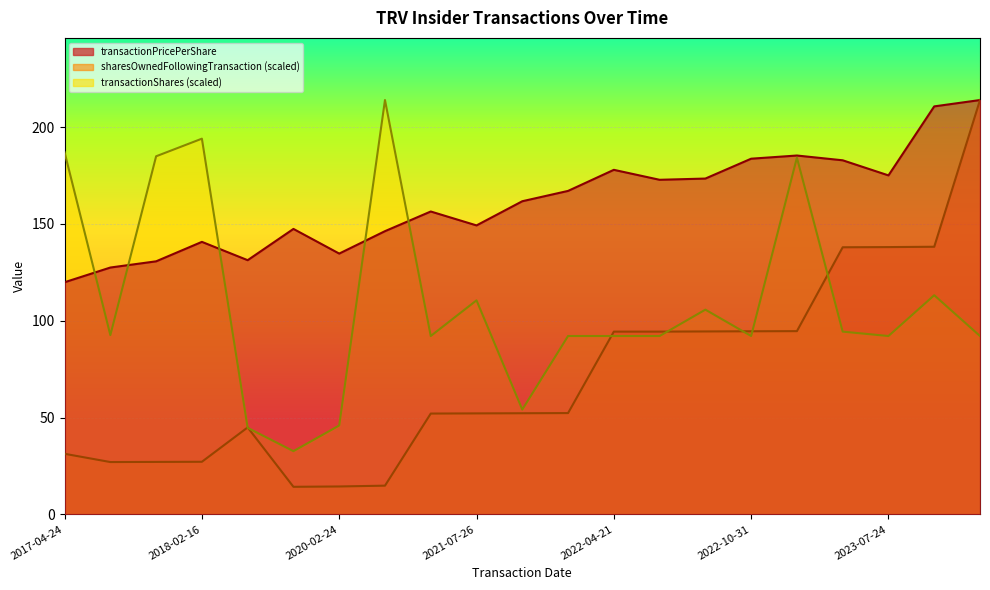

Which series has the largest range (max minus min)?

sharesOwnedFollowingTransaction (scaled)